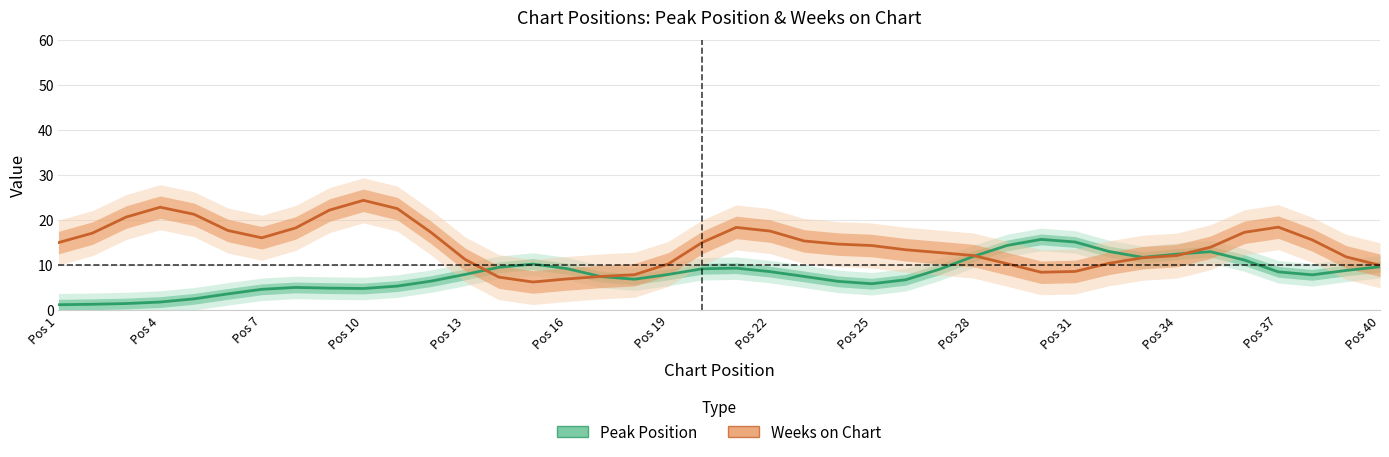

How many interior local peaks does the Weeks on Chart series have?

4